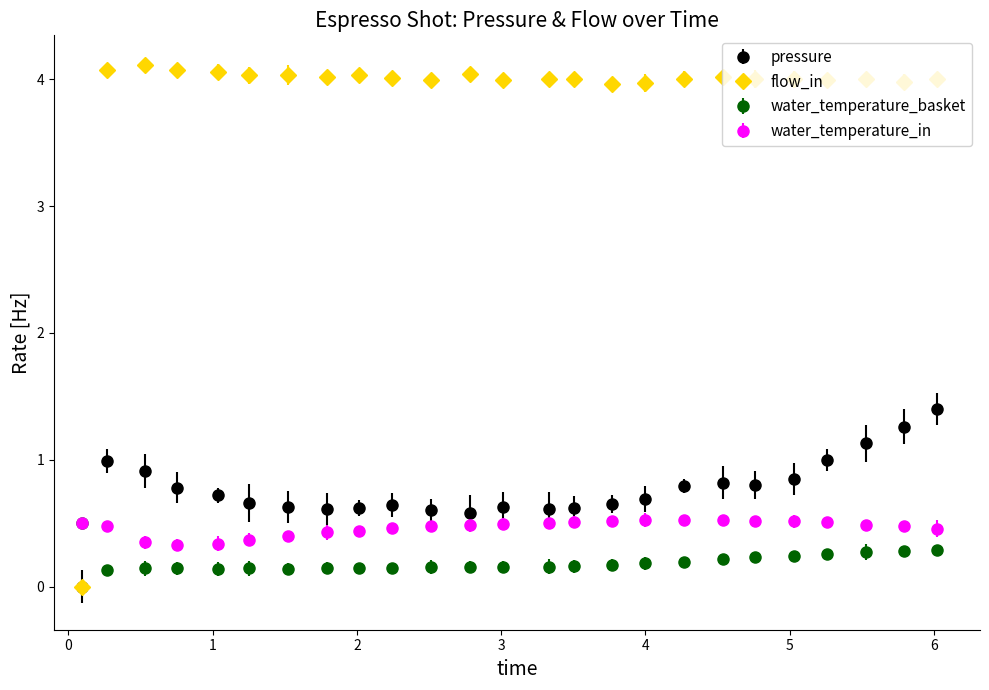

Which series has the widest spread of values?

flow_in